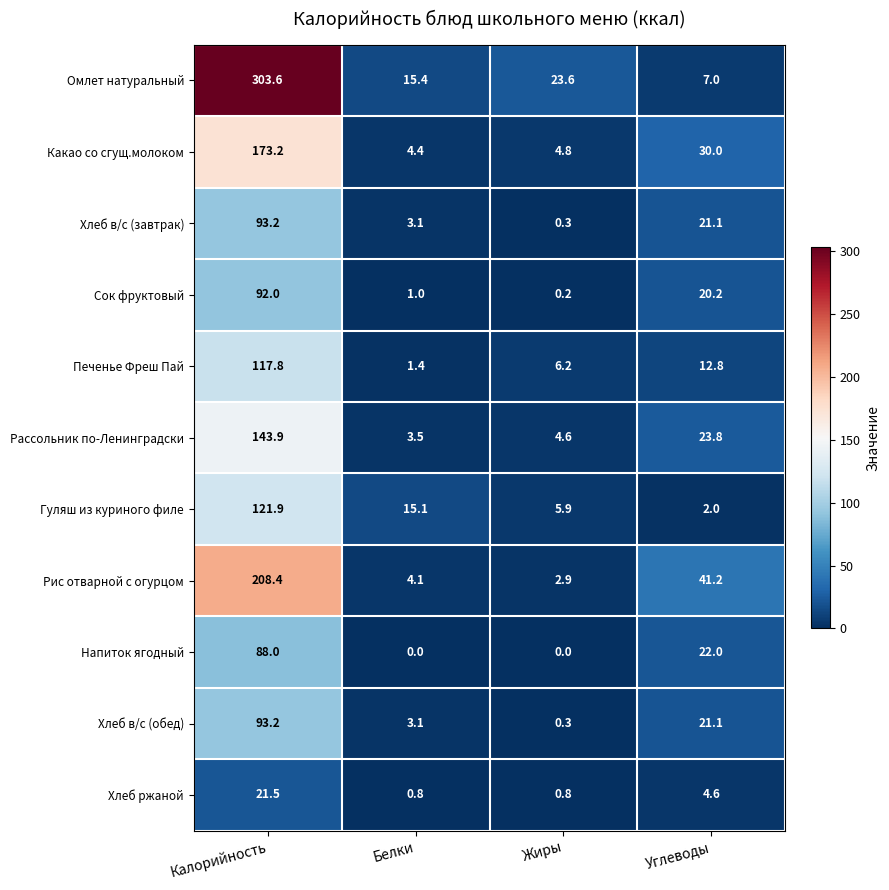

List the labels in order of Хлеб в/с (обед) value, largest first.

Калорийность, Углеводы, Белки, Жиры